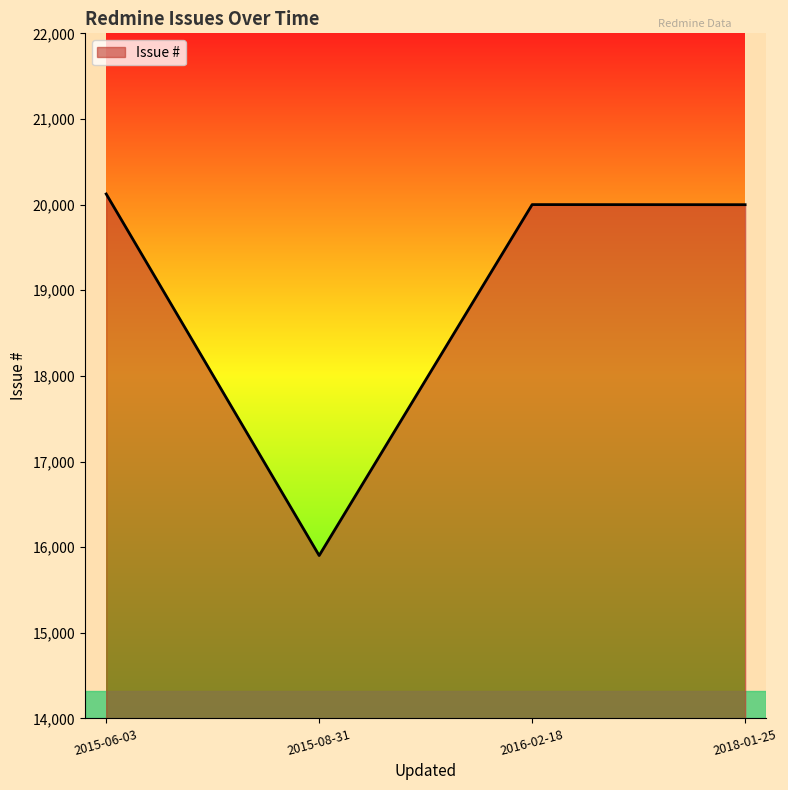

At which category does the data reach its first local valley?

2015-08-31